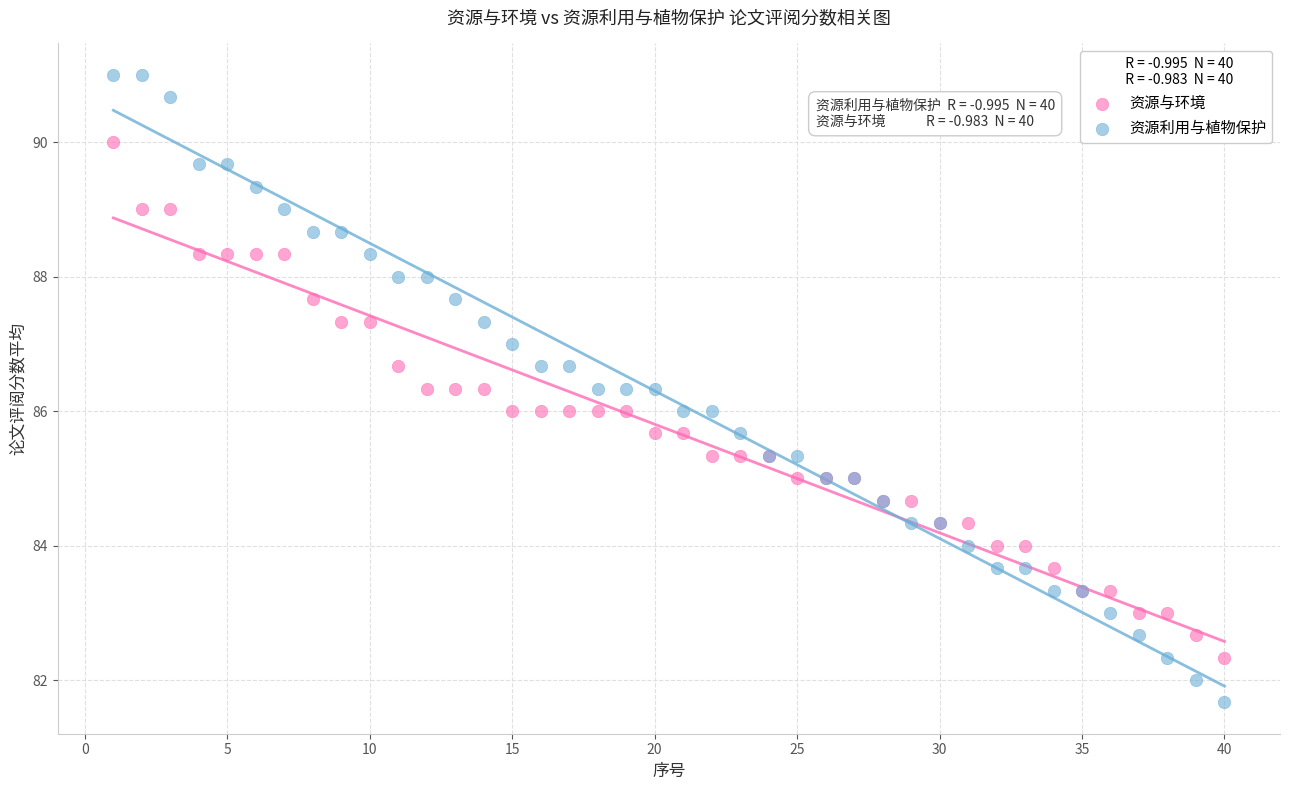

What are all the series names shown in the legend?

资源与环境, 资源利用与植物保护